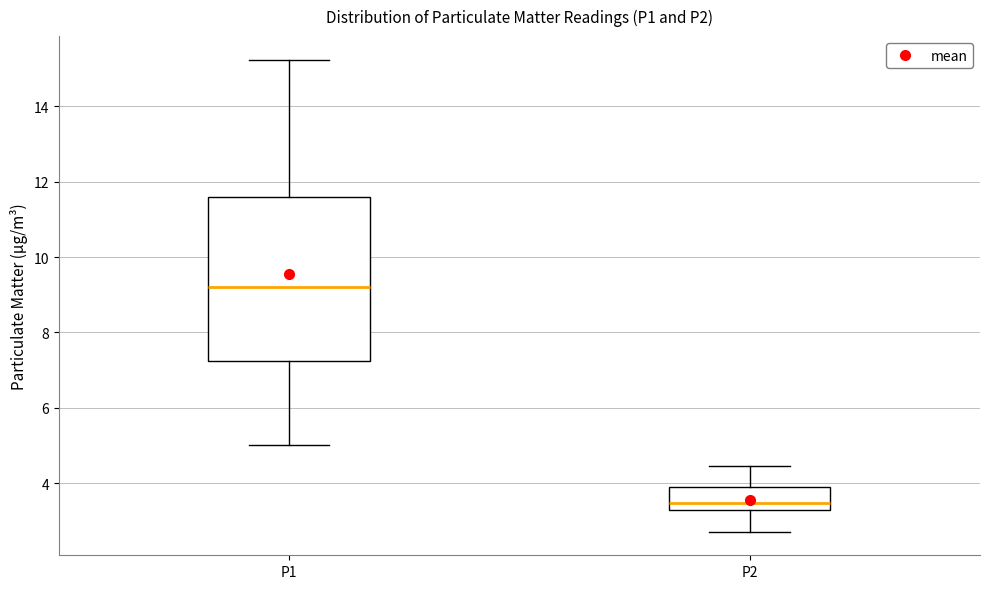

Reading left to right, transcribe this box plot: for each box, give where its median line is, the range the box spans, and where its two whiskers end, as read against the y-axis. The values are not printed on the chart, so give them approximately, as read against the axis.

P1: median 9.2, box 7.2 to 11.6, whiskers 5.0 to 15.2
P2: median 3.4, box 3.2 to 4.0, whiskers 2.8 to 4.4